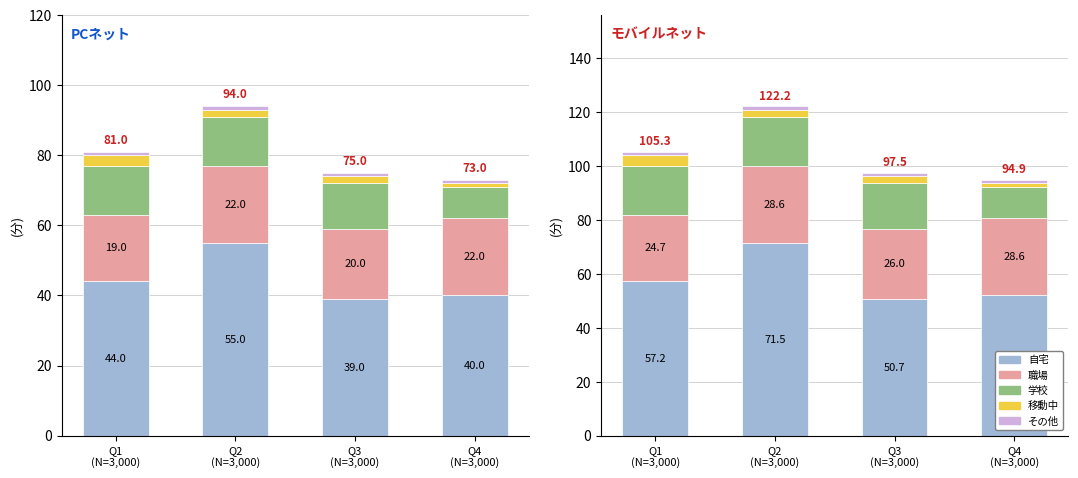

True or false: 移動中 has a value of 3.7 at Q2
(N=3,000).

False